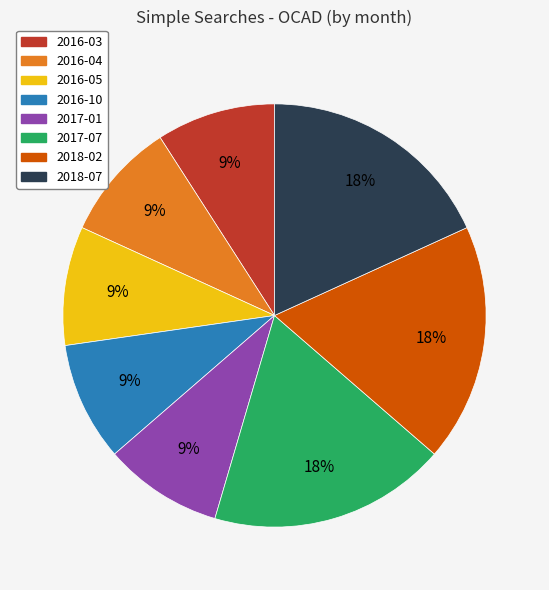

To the nearest percent, what percentage of the pie is 2018-07?

18%